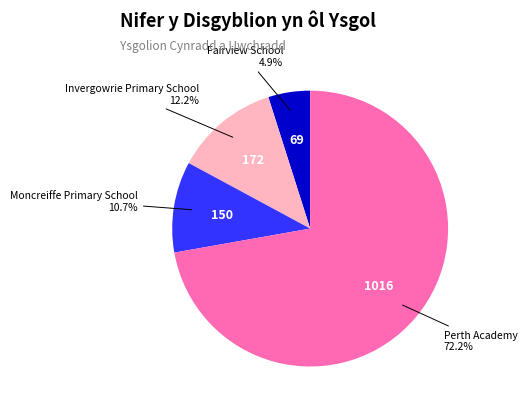

Which category has the smallest portion of the pie?

Fairview School